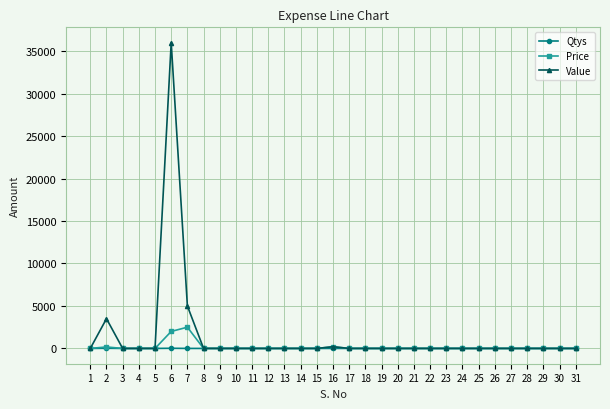

What are all the series names shown in the legend?

Qtys, Price, Value